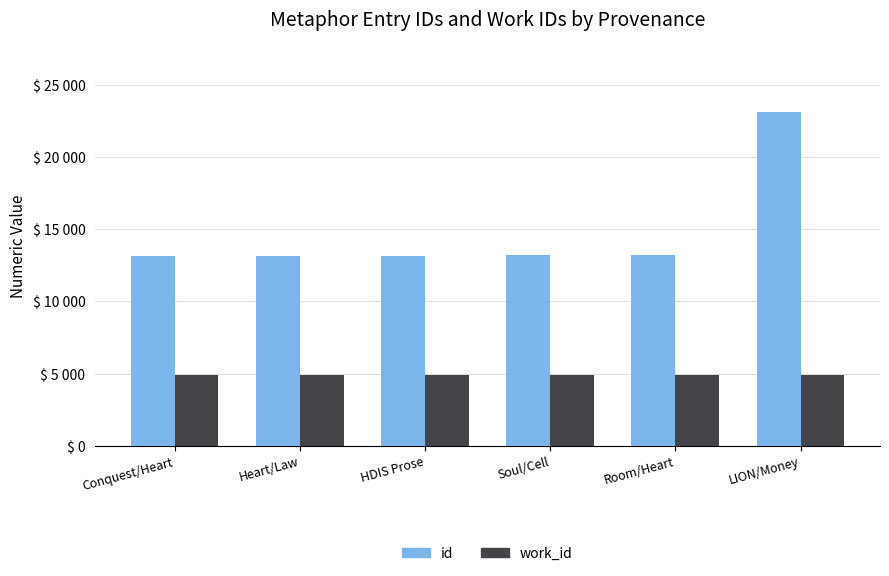

Are the bars grouped side by side (vs. stacked)?

Yes